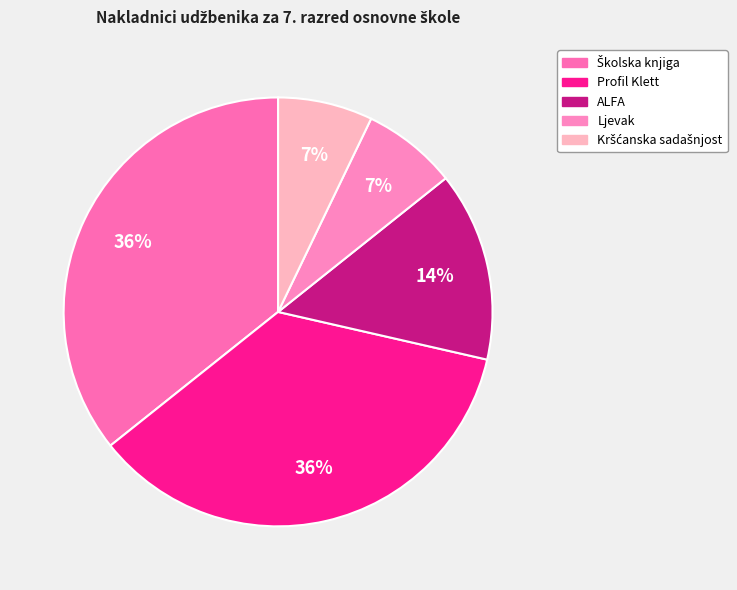

Rank the categories by value from highest to lowest.

Školska knjiga, Profil Klett, ALFA, Ljevak, Kršćanska sadašnjost